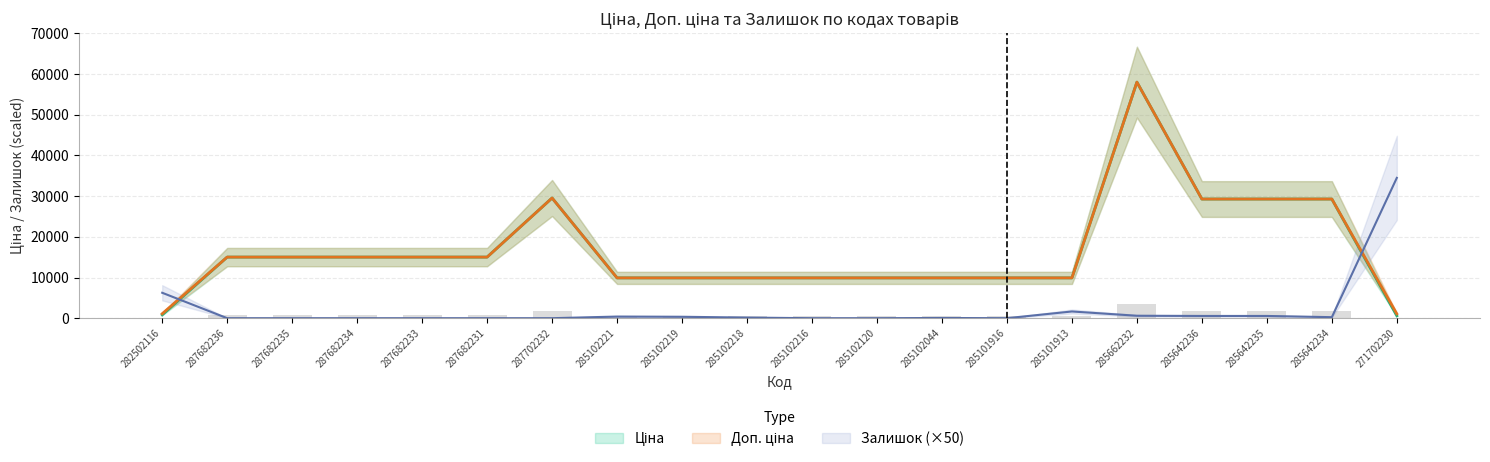

What is the sum of all Залишок values?

45300.0